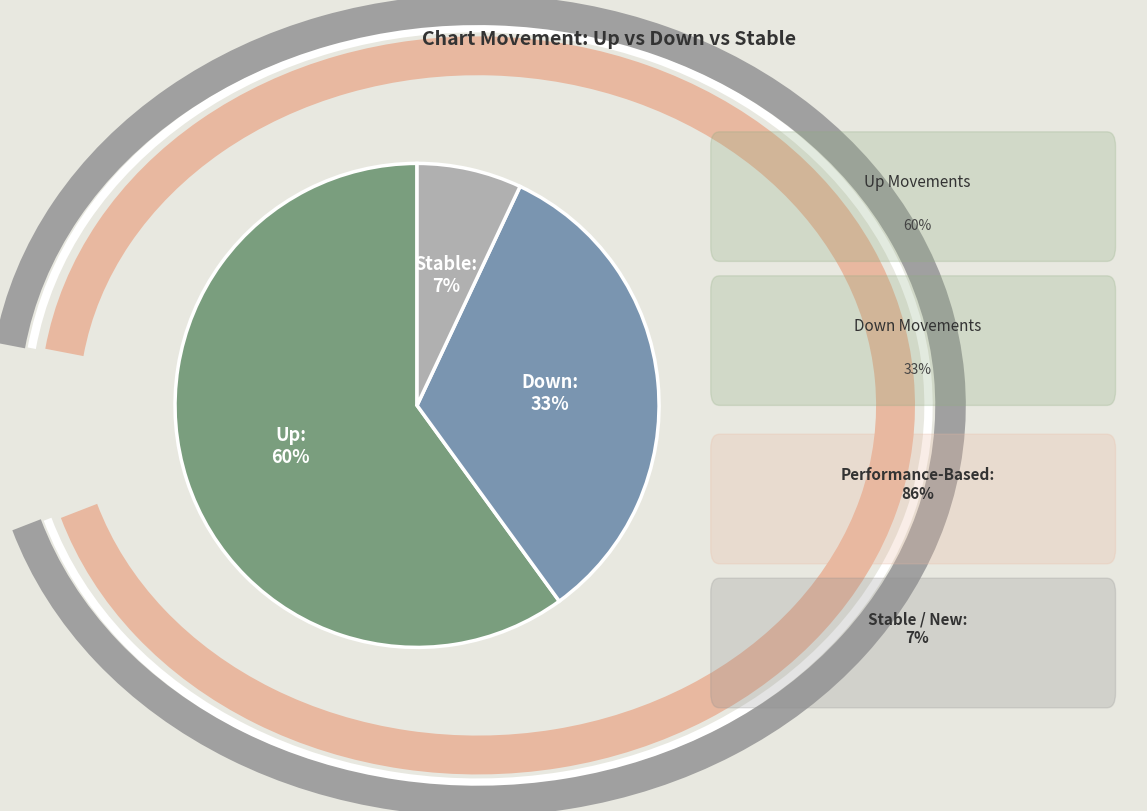

Is there a majority slice in this chart?

Yes